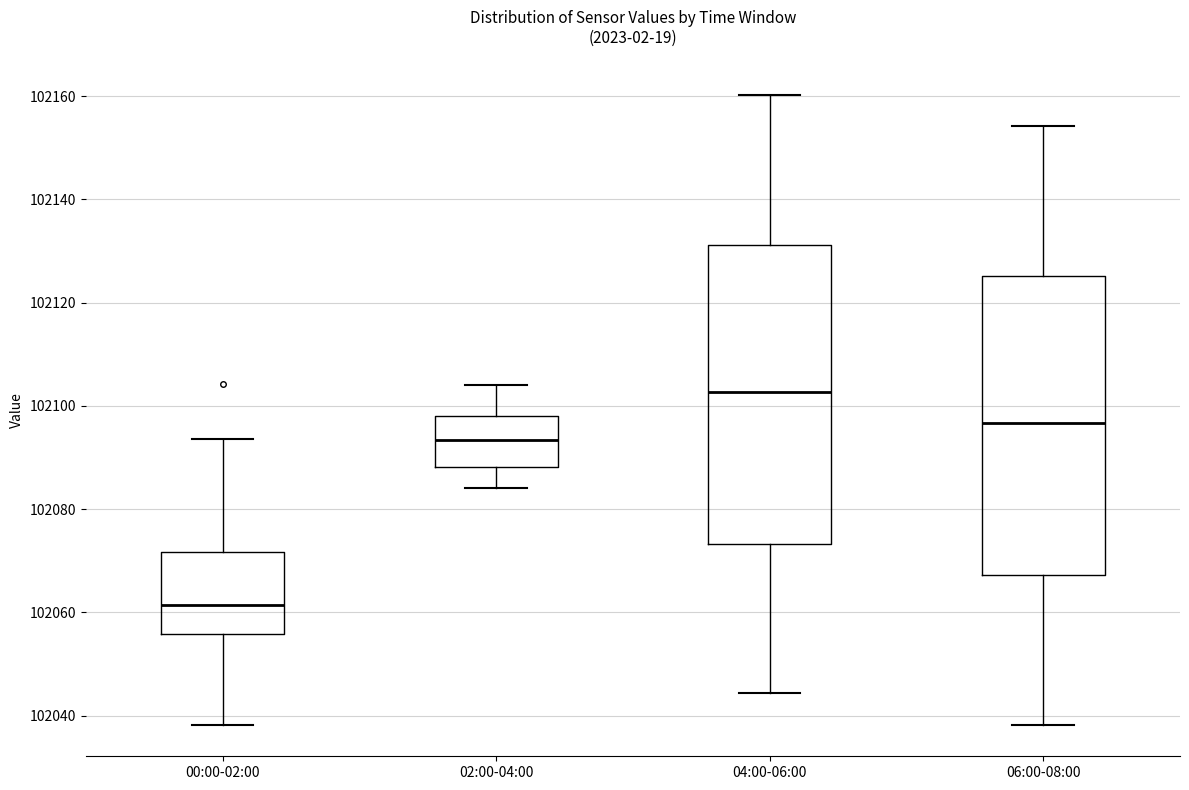

Reading left to right, transcribe this box plot: for each box, give where its median line is, the range the box spans, and where its two whiskers end, as read against the y-axis. The values are not printed on the chart, so give them approximately, as read against the axis.

00:00-02:00: median 102062, box 102056 to 102072, whiskers 102038 to 102094
02:00-04:00: median 102094, box 102088 to 102098, whiskers 102084 to 102104
04:00-06:00: median 102102, box 102074 to 102132, whiskers 102044 to 102160
06:00-08:00: median 102096, box 102068 to 102126, whiskers 102038 to 102154